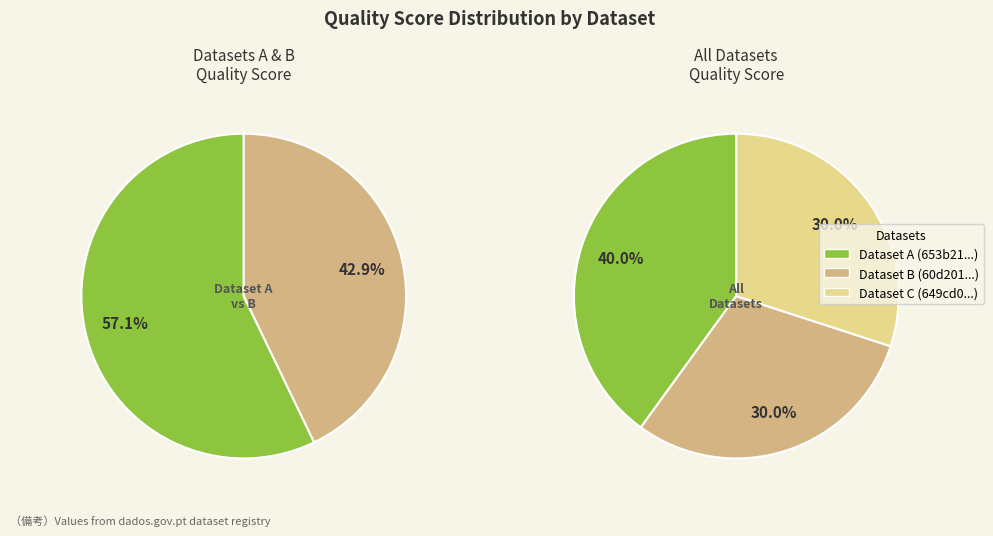

Count the number of slices in the pie.

3